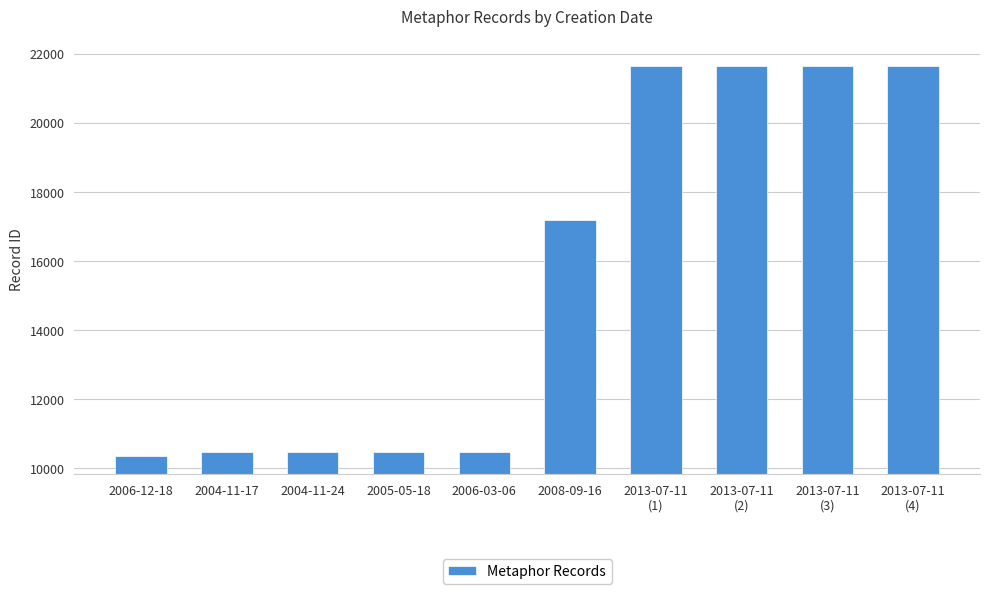

What is the greatest value displayed?

21657